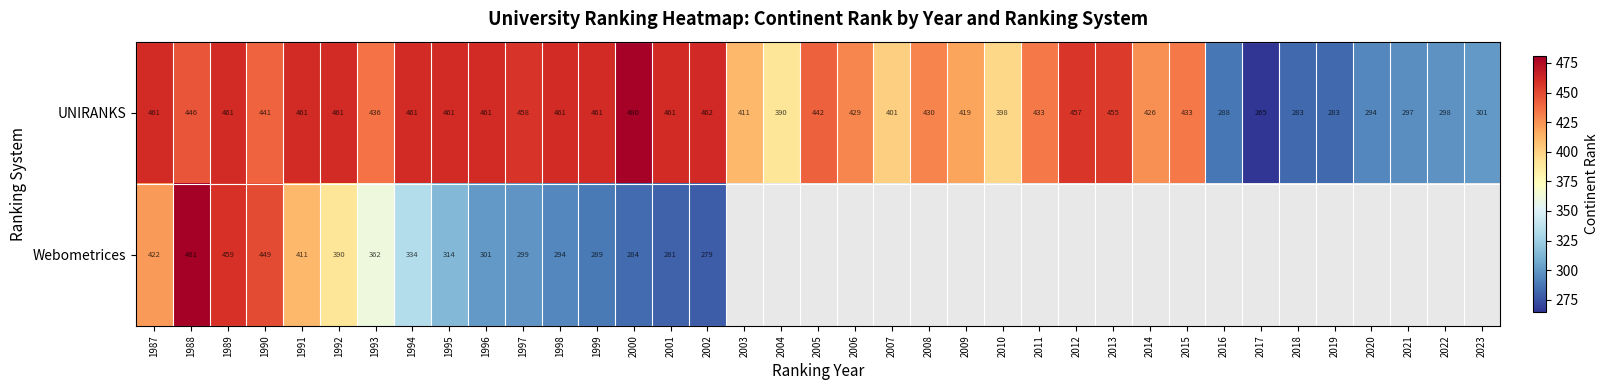

The value of Webometrices at 1996 is 301. True or false?

True